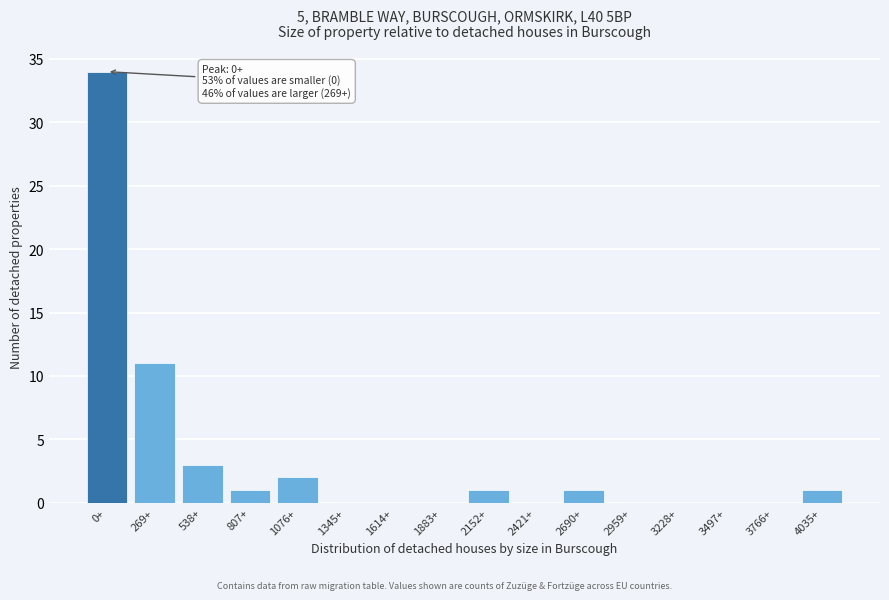

Reading left to right, extract all data points from this chart.

0+=34	269+=11	538+=3	807+=1	1076+=2	1345+=0	1614+=0	1883+=0	2152+=1	2421+=0	2690+=1	2959+=0	3228+=0	3497+=0	3766+=0	4035+=1